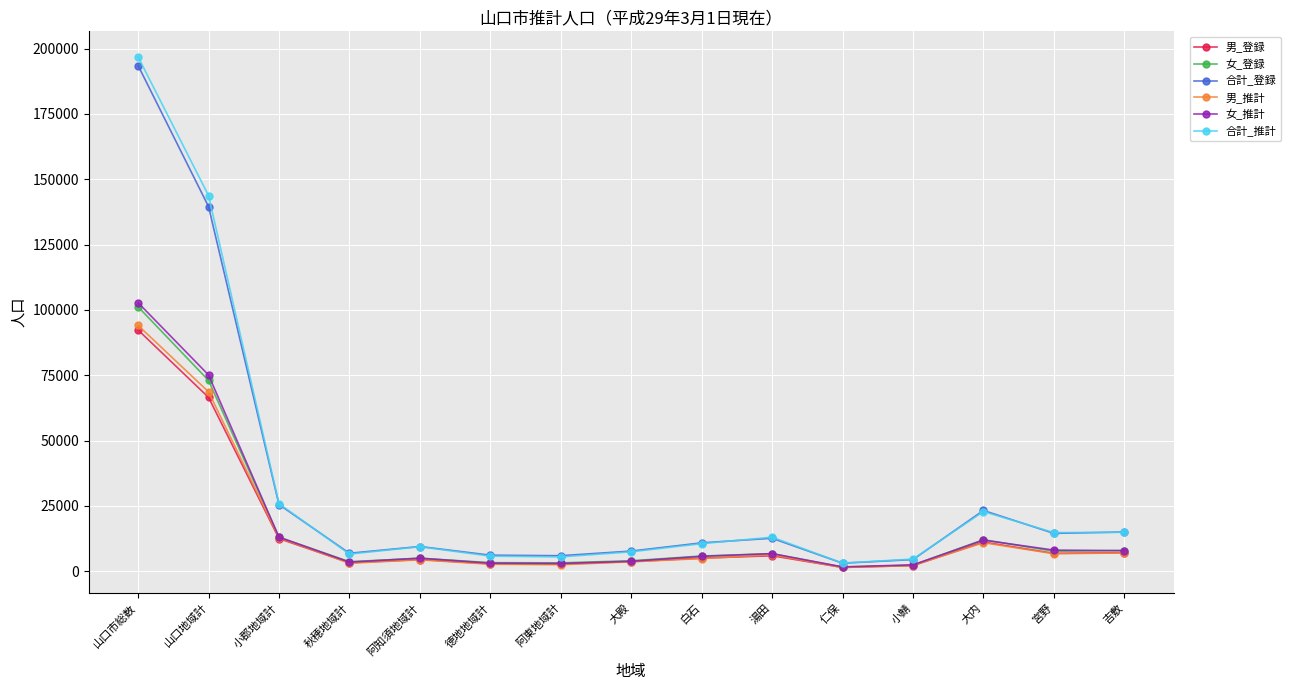

How many values in the 男_登録 series are below 5019?

7